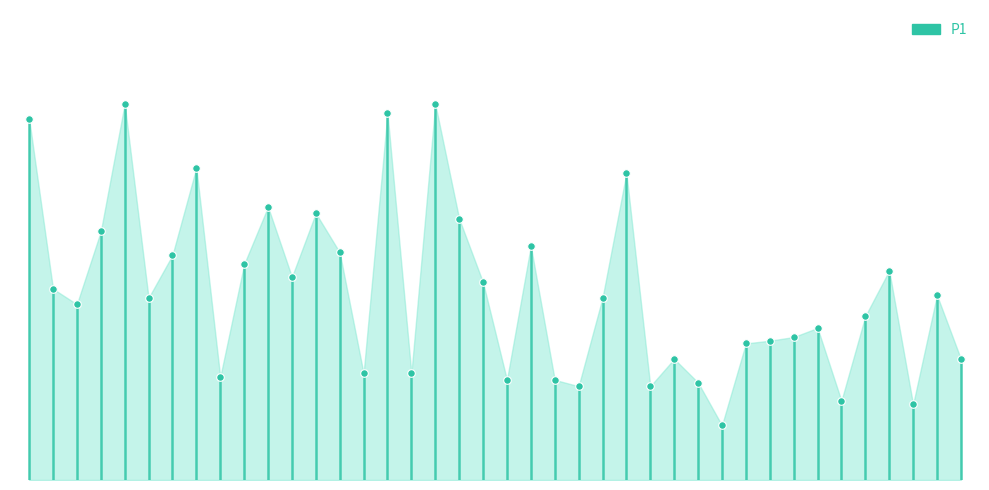

Approximately how many times larger is the value at 00:42 compared to 00:53?

1.4